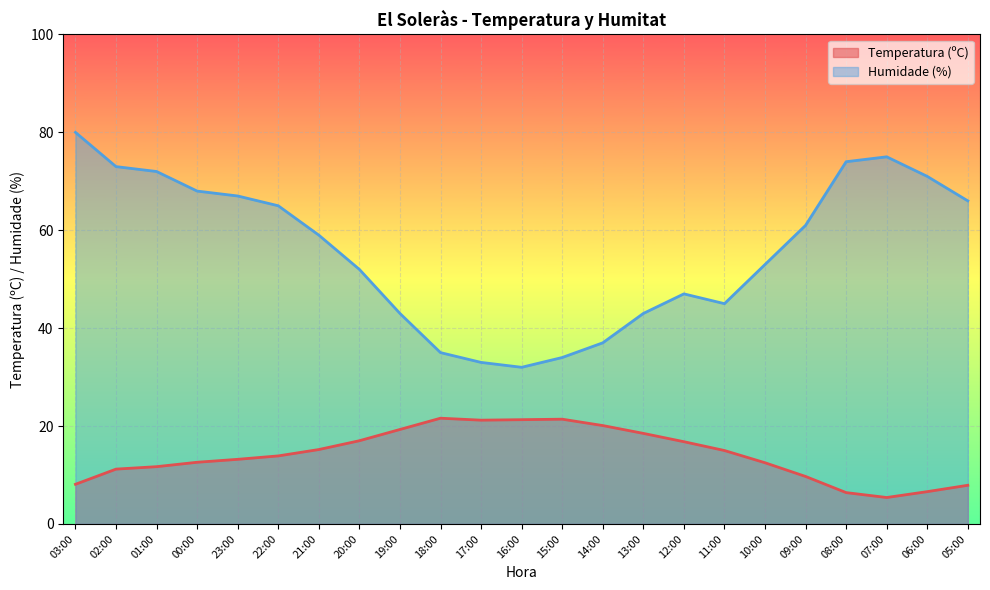

In Temperatura (ºC), how many points are lower than both neighbors (excluding endpoints)?

2